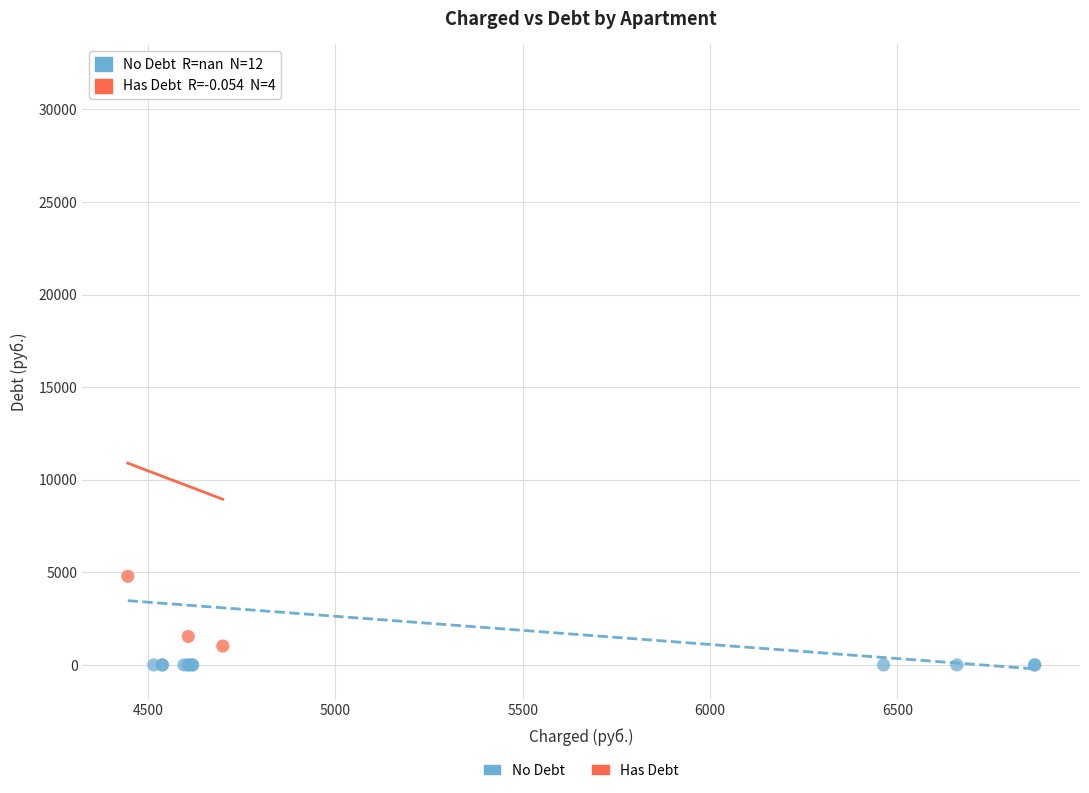

Which series contains the highest Y value?

Has Debt